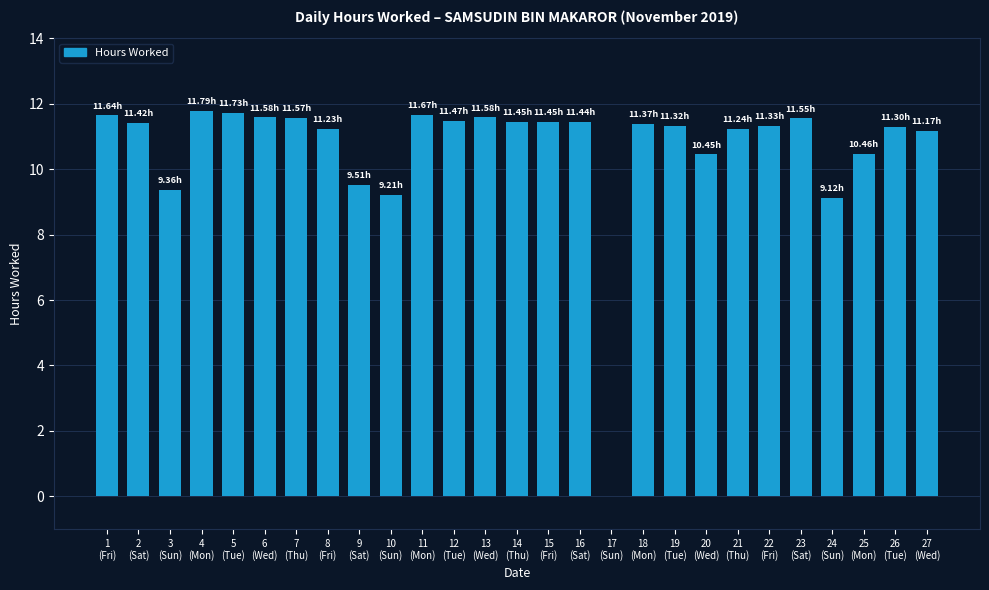

How many positive values are there?

26